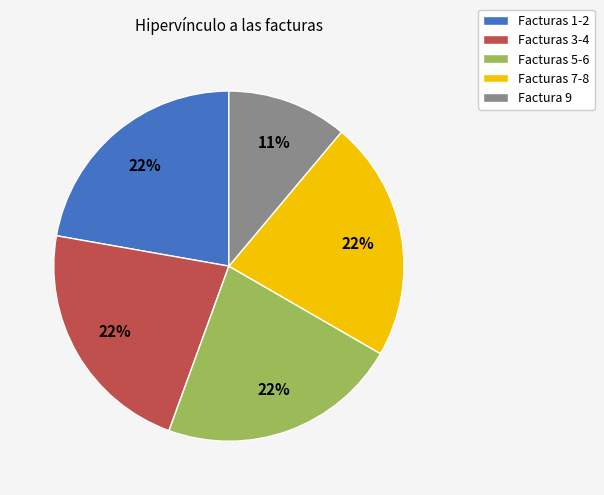

To the nearest percent, what is the difference between the largest and smallest slice percentages?

11%